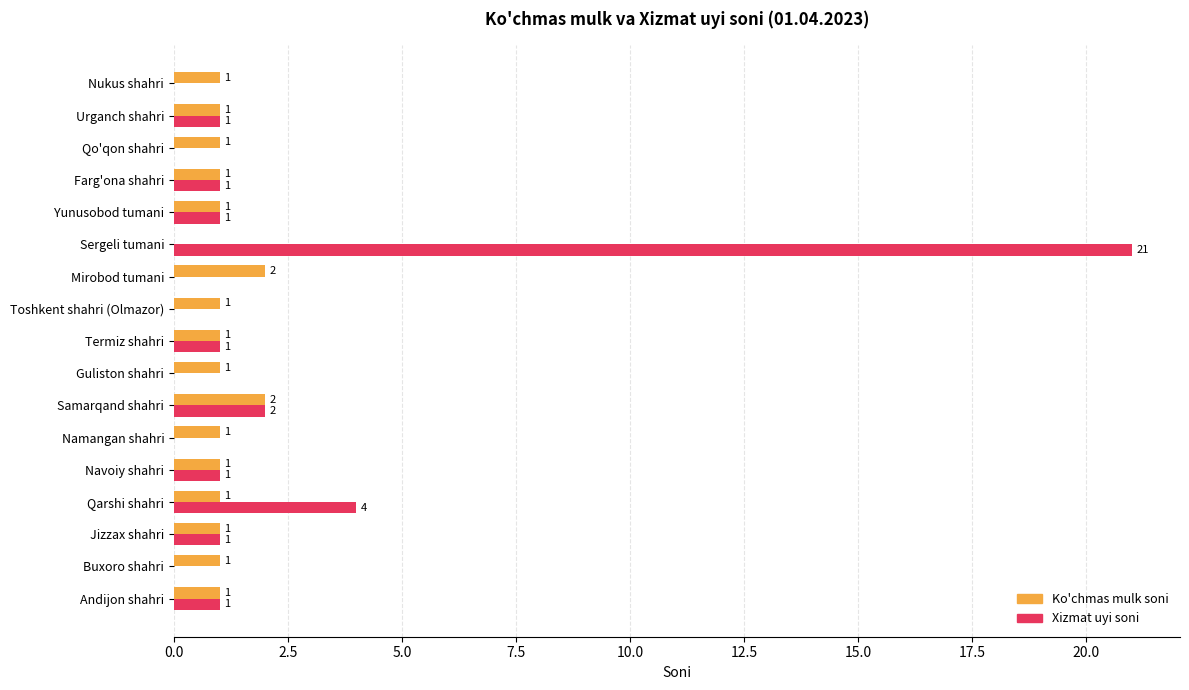

Which series has the largest total across all categories?

Xizmat uyi soni